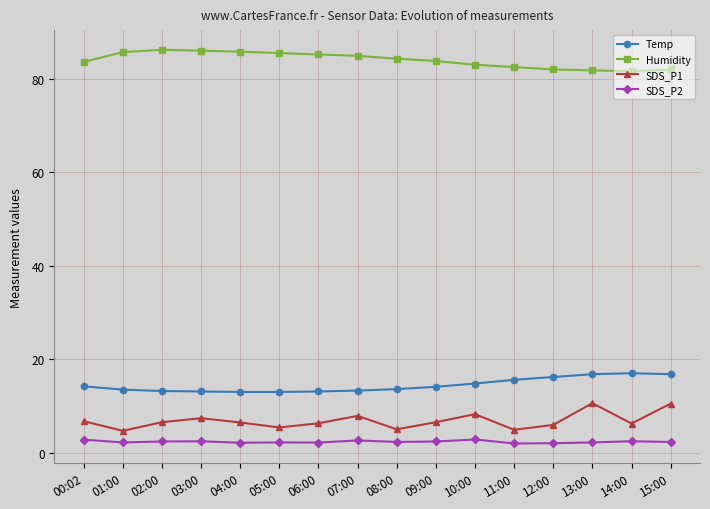

Where is the first local minimum for SDS_P1?

01:00